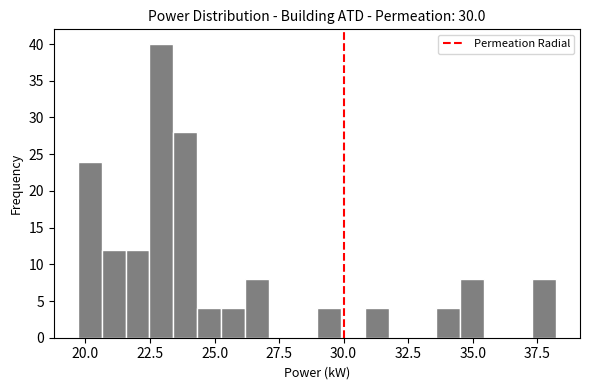

Read against the x-axis, roughly where is the centre of the tallest bar?

23.0